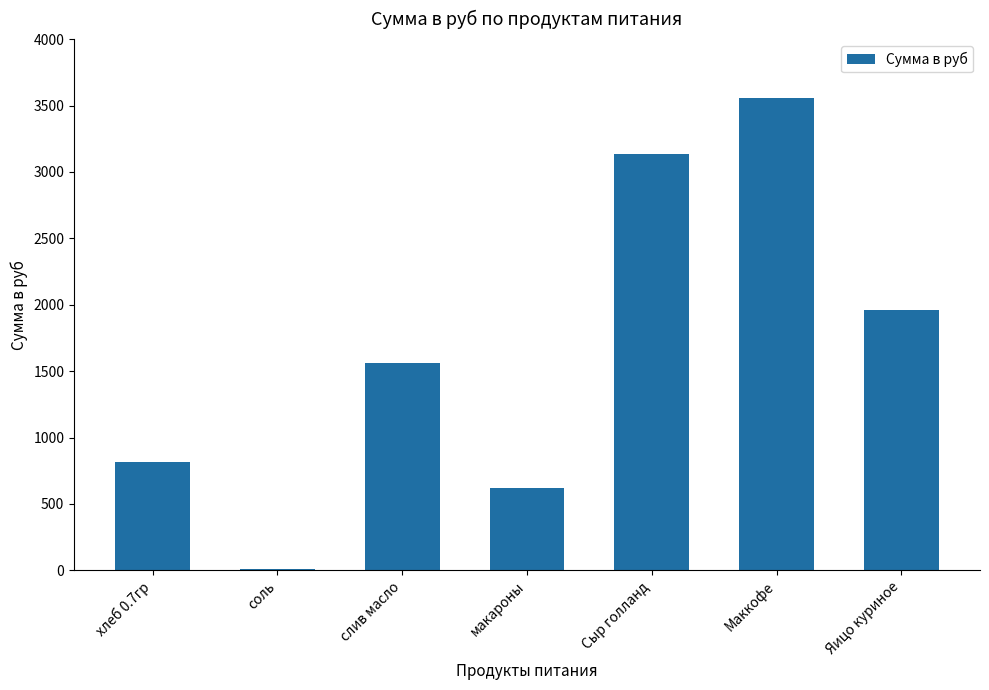

What value does the data have at Маккофе?

3560.0